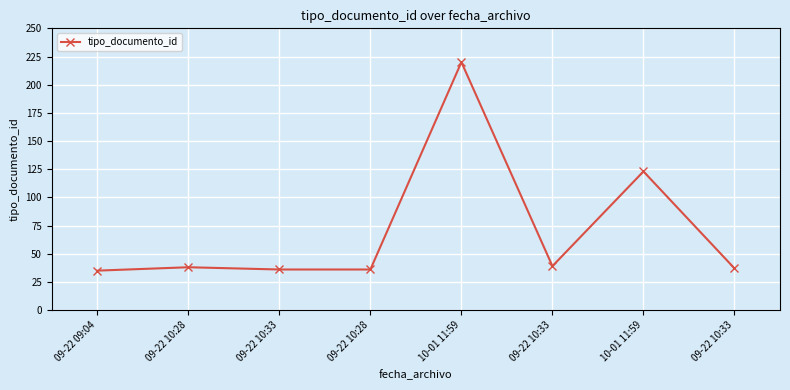

How many categories are shown in the chart?

8